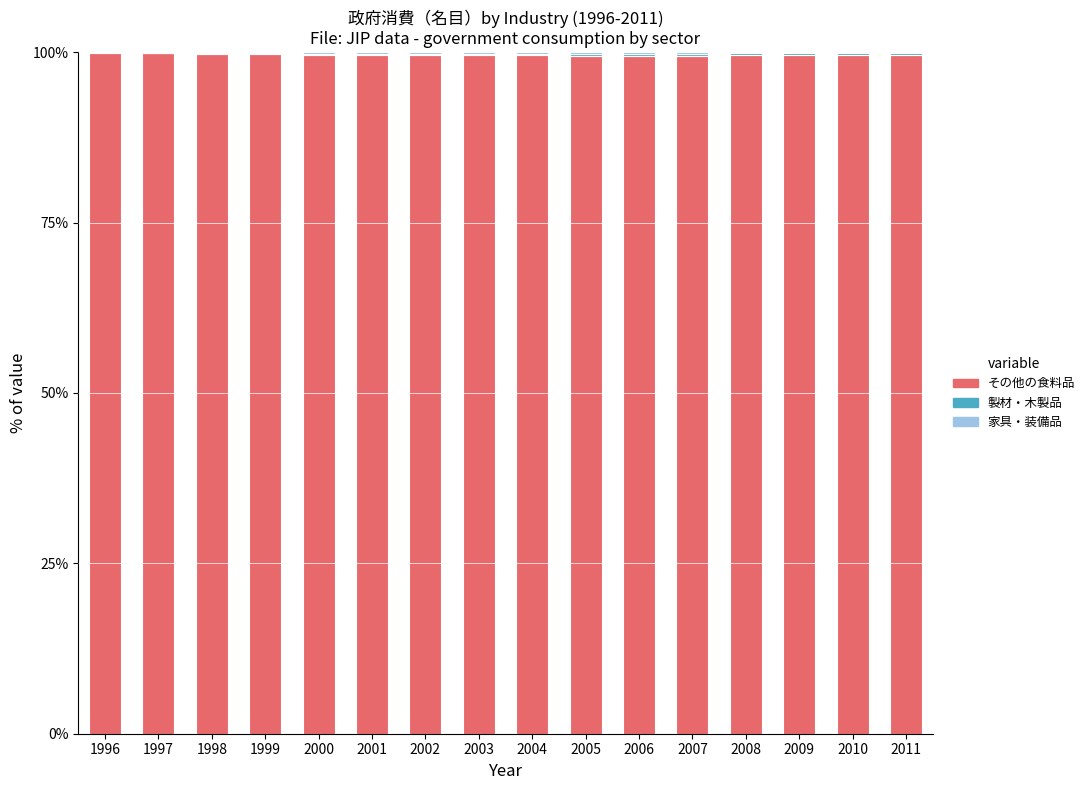

The その他の食料品 series shows 99.6 at 2009. True or false?

True